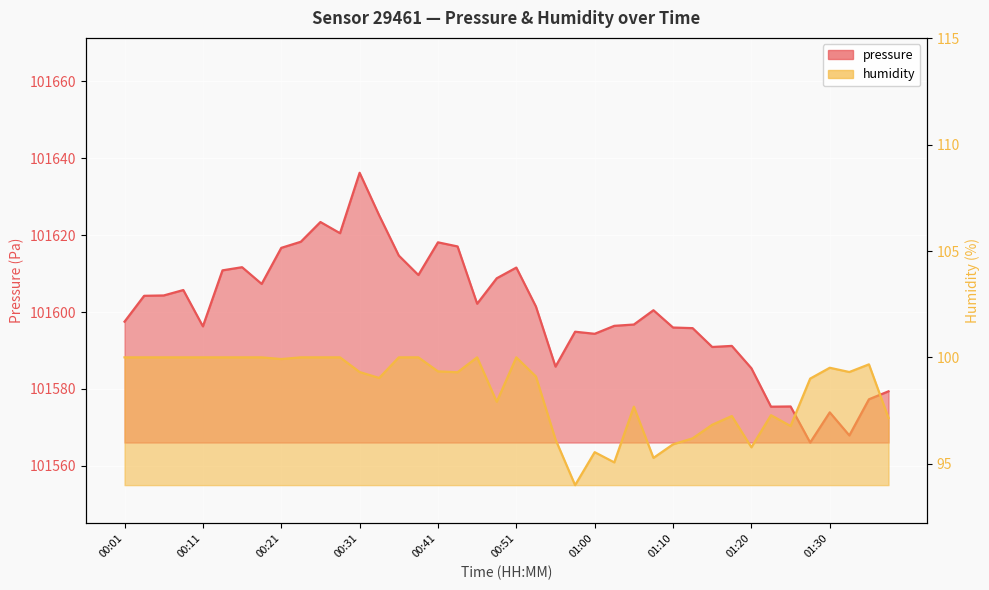

What is the value of the humidity point at the 4th from the left?

100.0